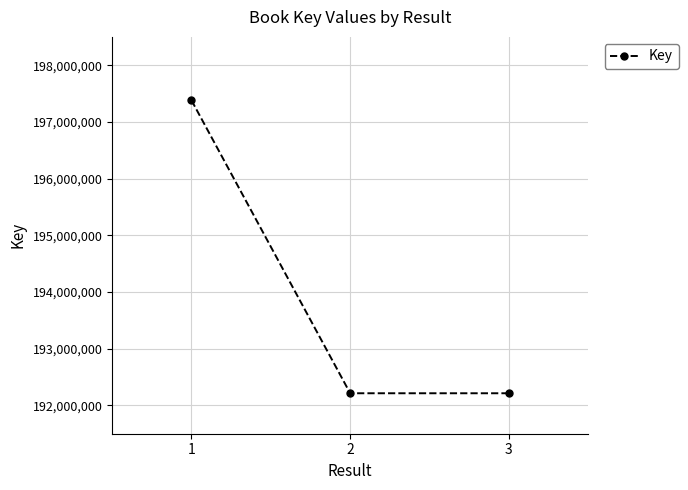

True or false: the data shows 322671447 at 3.

False